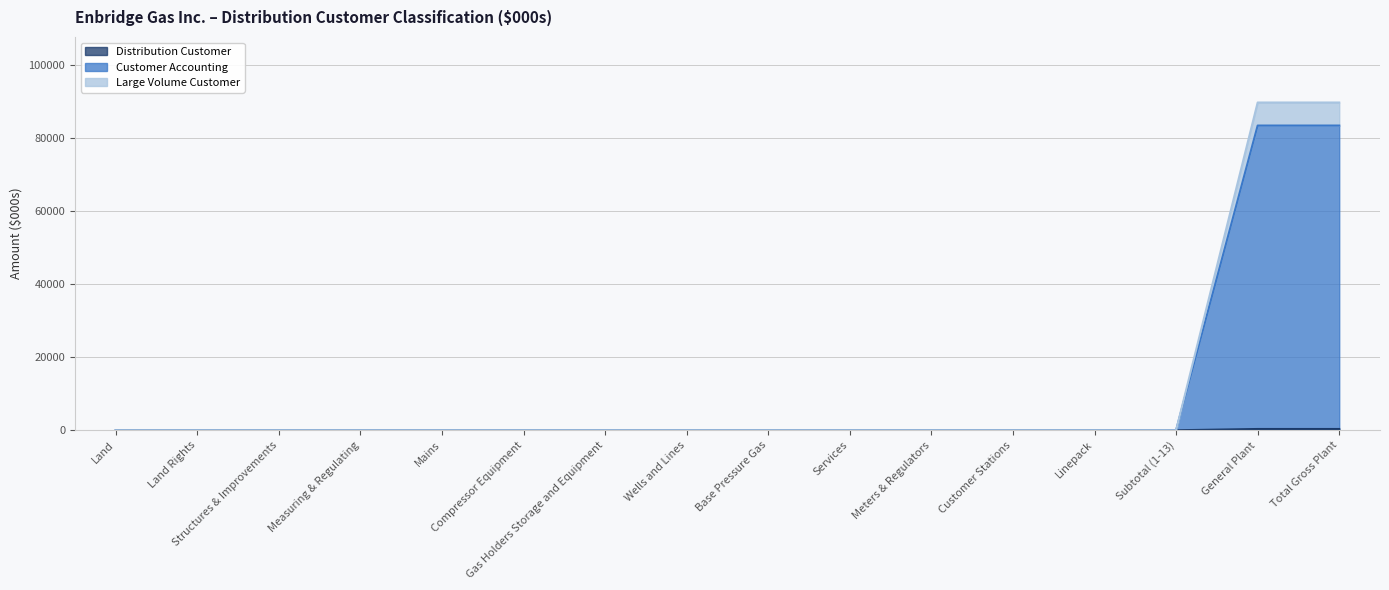

True or false: Distribution Customer and Large Volume Customer intersect in this chart.

False